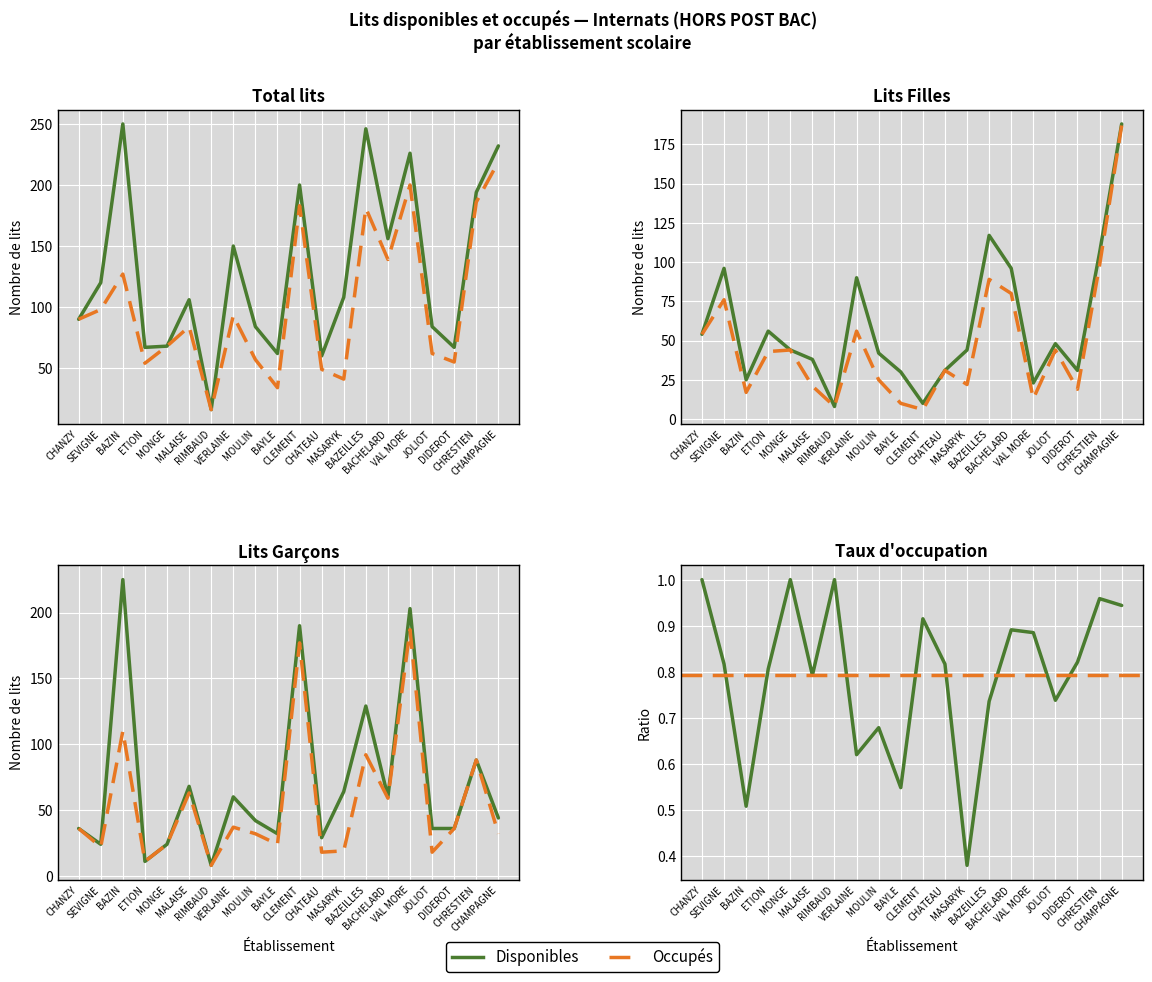

At which category does the chart reach its minimum across all series?

CLEMENT